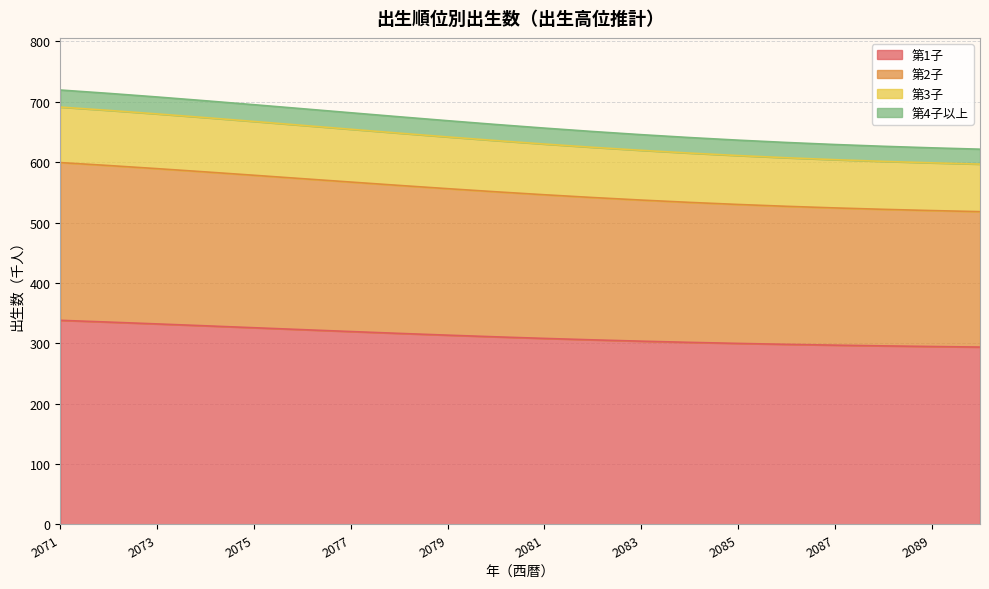

The 第3子 series shows 868.1 at 2087. True or false?

False